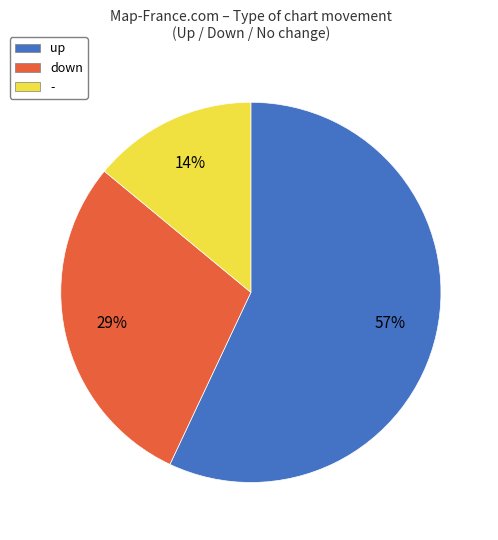

Which has a higher value, down or up?

up